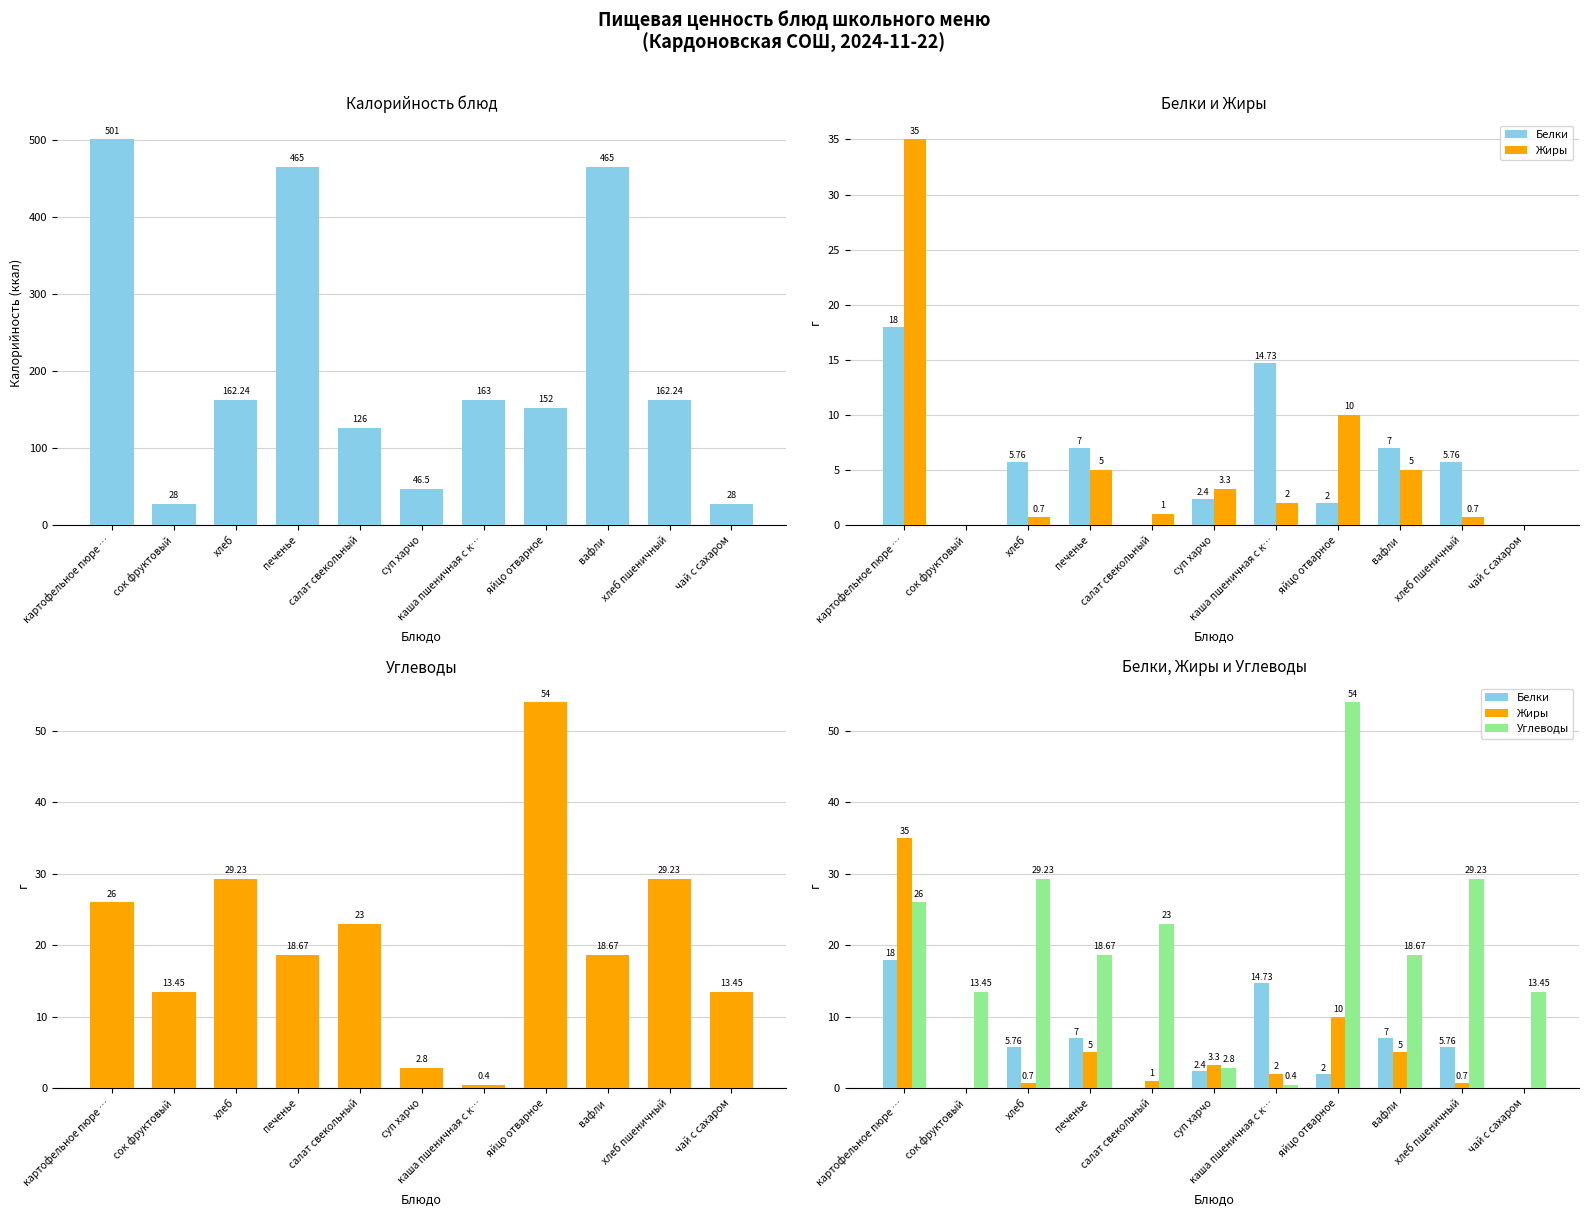

Which category has the lowest value in the Калорийность series?

сок фруктовый